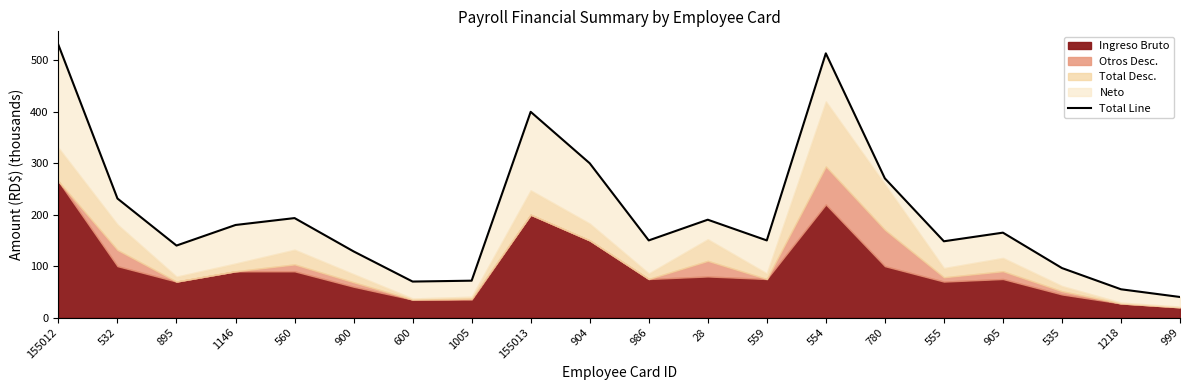

Reading left to right, transcribe all the data shown in this chart.

530.0	231.5	140.0	180.0	193.4	128.7	70.0	71.7	400.0	300.0	150.0	190.3	150.0	513.7	270.7	148.3	165.1	96.3	55.0	40.0